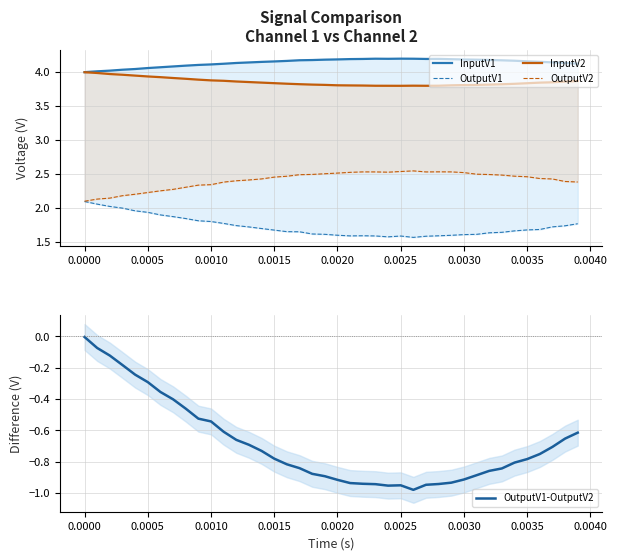

Rank the series at 0.0015 from lowest to highest value.

OutputV1-OutputV2, OutputV1, OutputV2, InputV2, InputV1